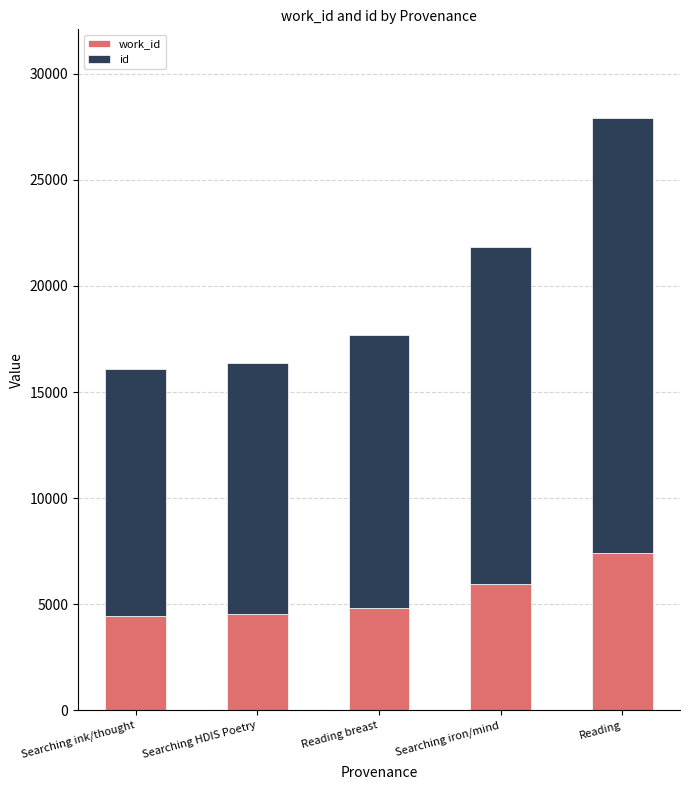

What are all the series names shown in the legend?

work_id, id